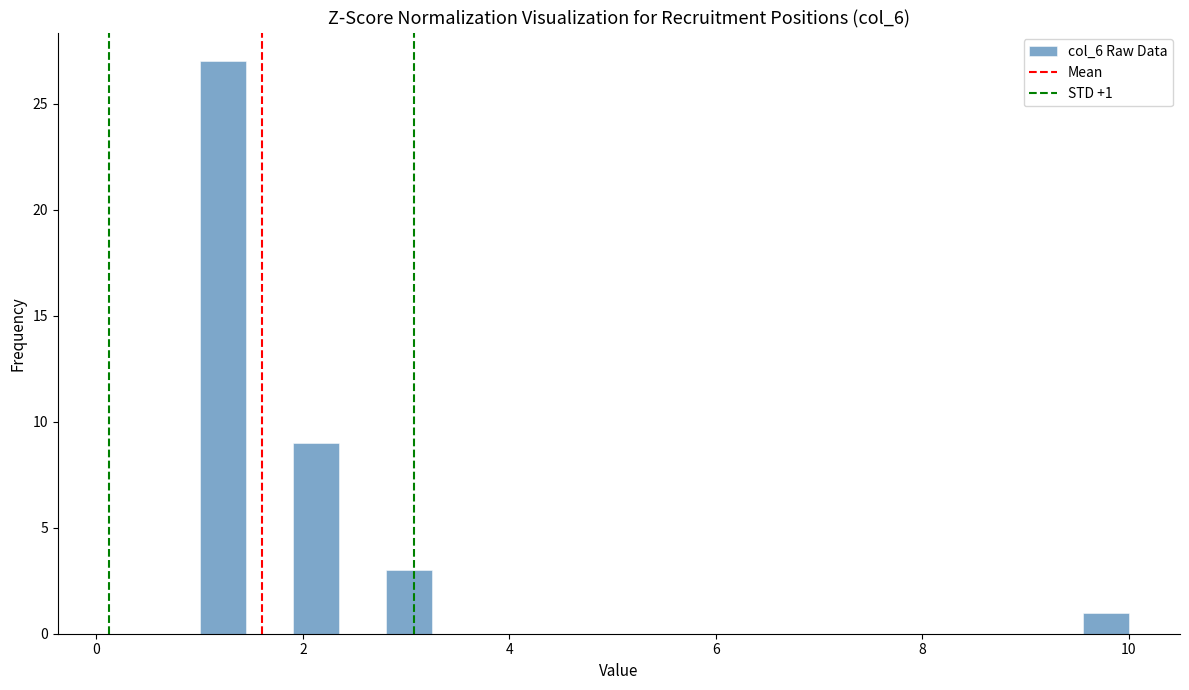

Read against the x-axis, roughly where is the centre of the tallest bar?

1.2